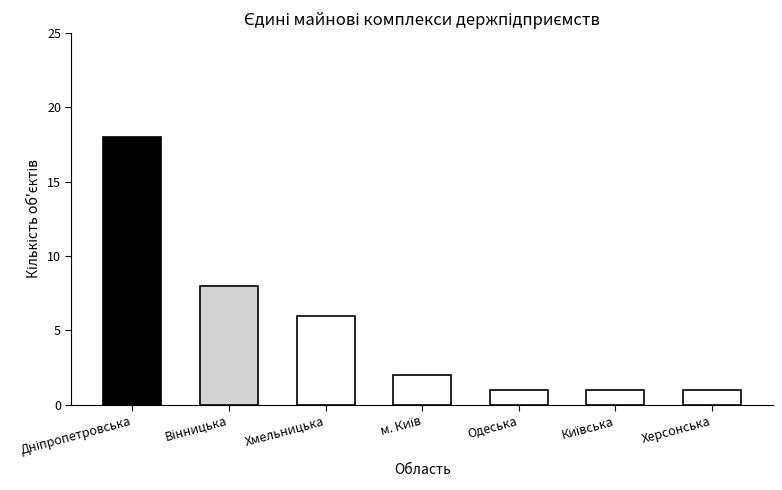

What is the value of the 2nd bar from the left?

8